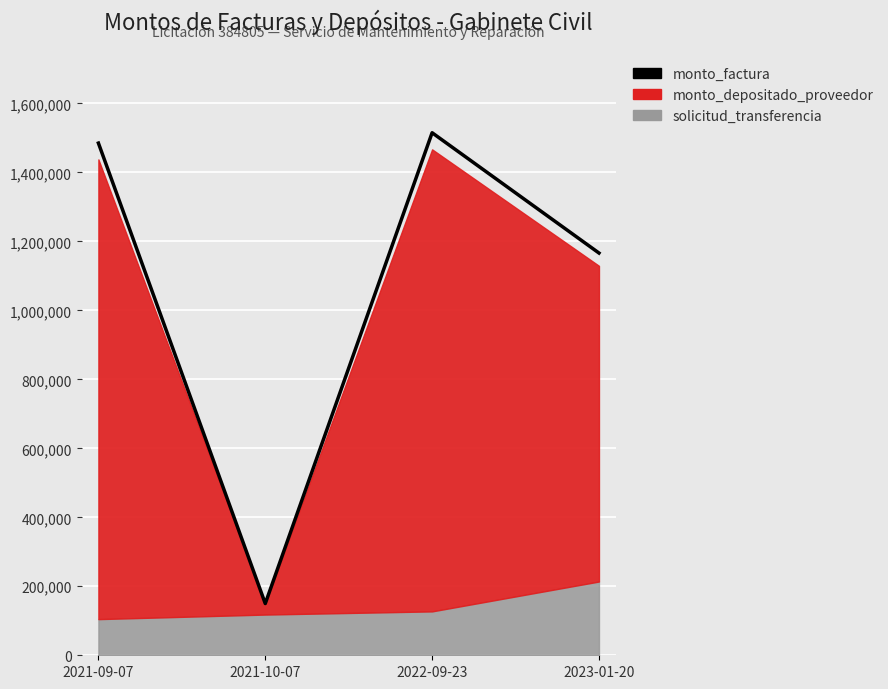

The chart shows a value of 41167 at 2021-10-07. True or false?

False